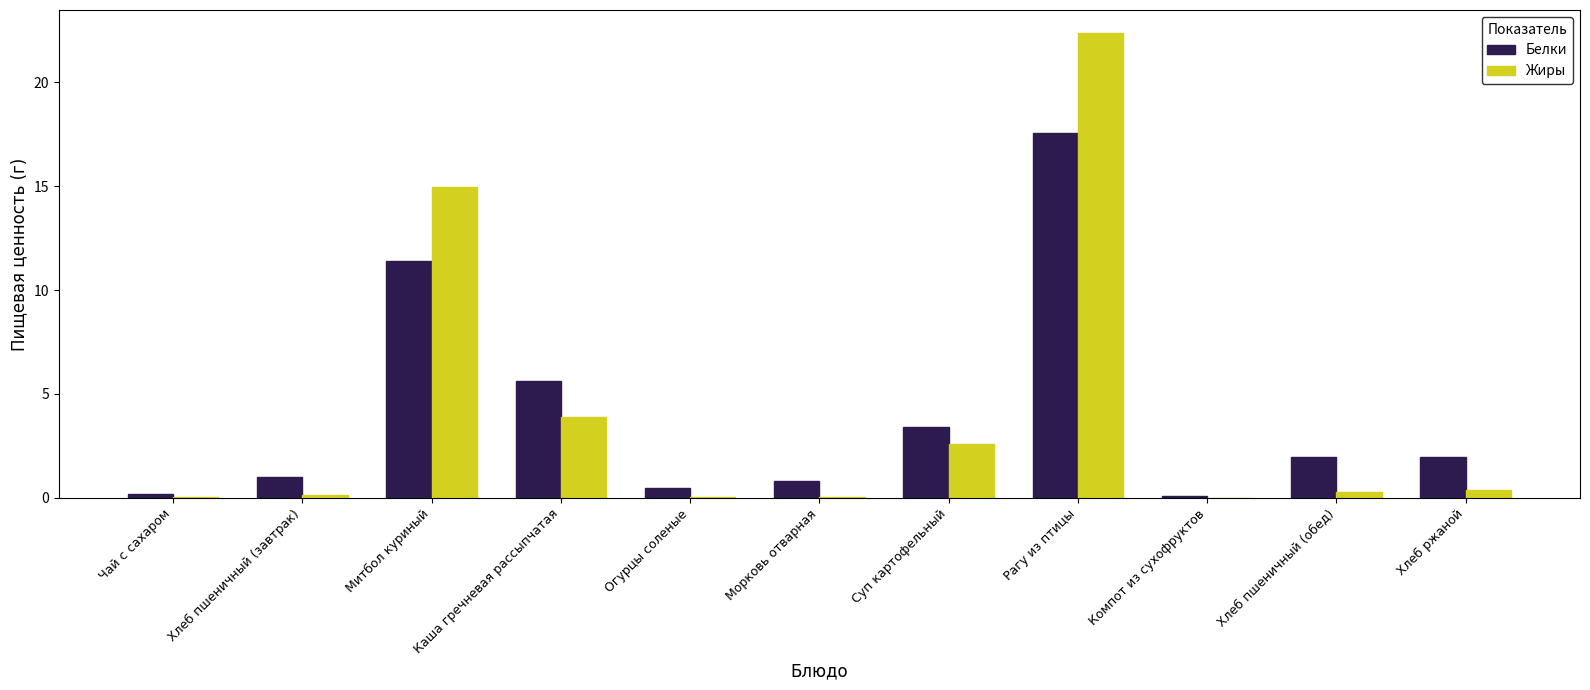

Between Рагу из птицы and Компот из сухофруктов, which series saw the biggest shift?

Жиры